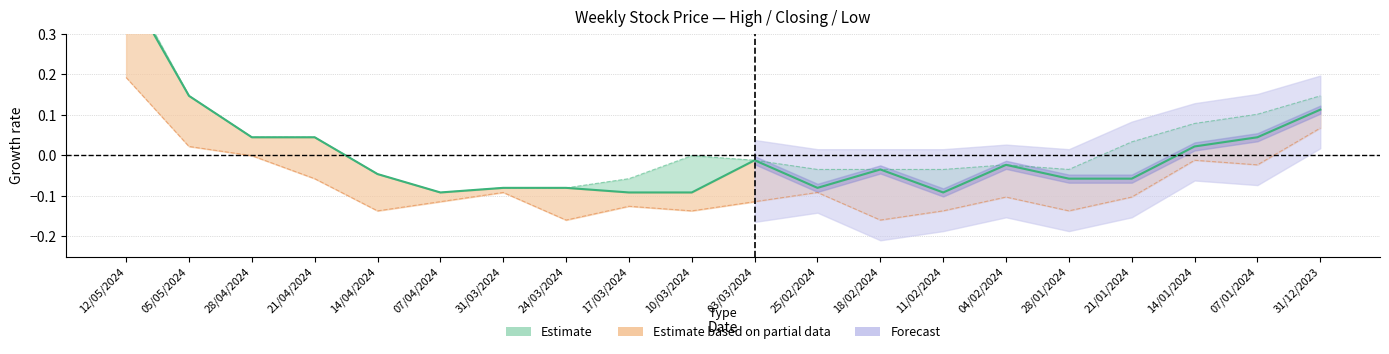

At which category is the sum across all series the highest?

12/05/2024